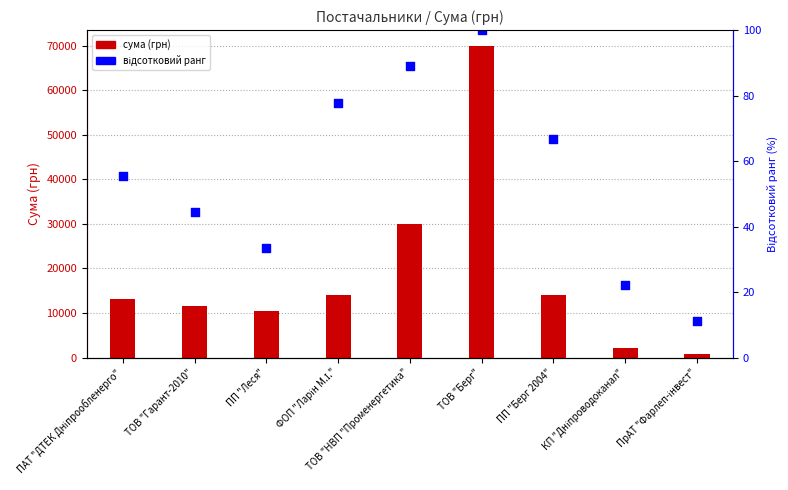

Which series reaches the minimum Y coordinate?

Відсотковий ранг